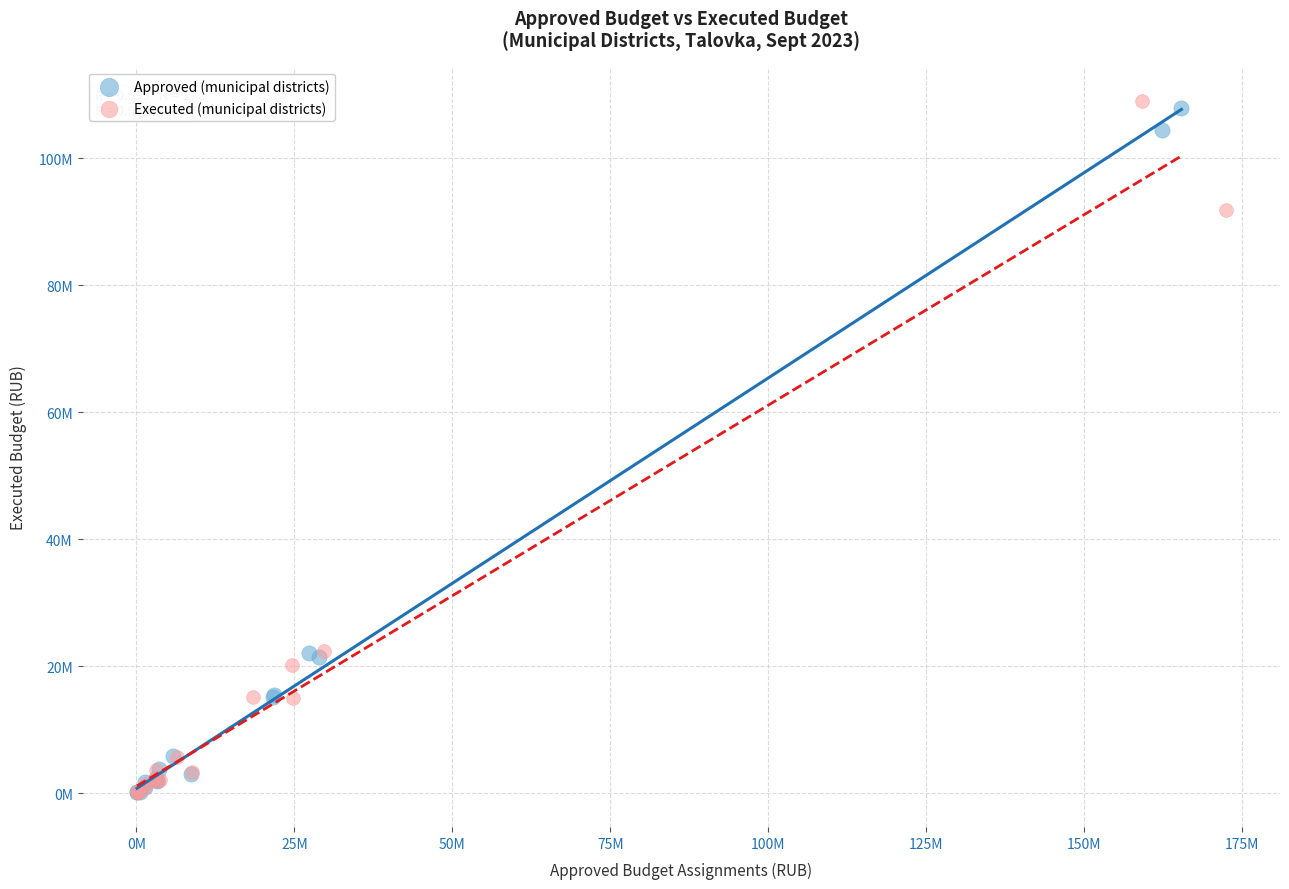

Which series has the largest Y range (max minus min)?

Executed (municipal districts)